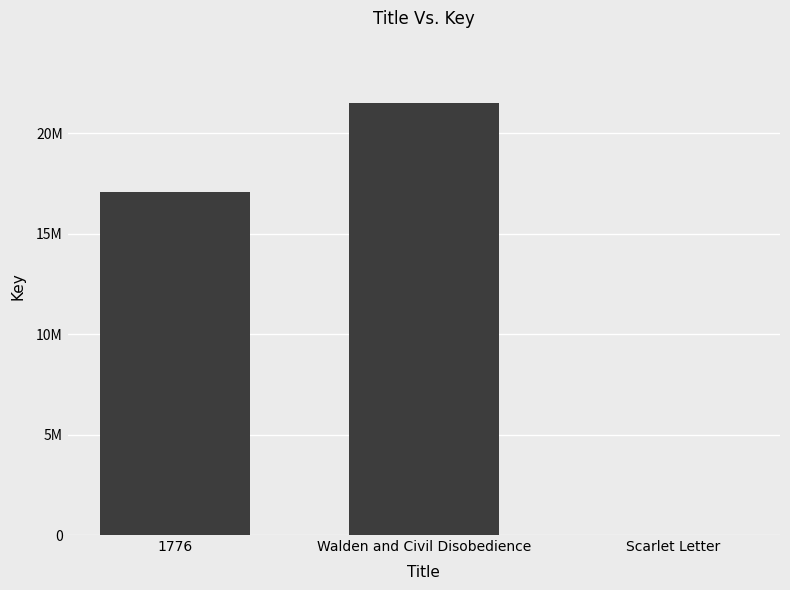

Are the bars horizontal?

No